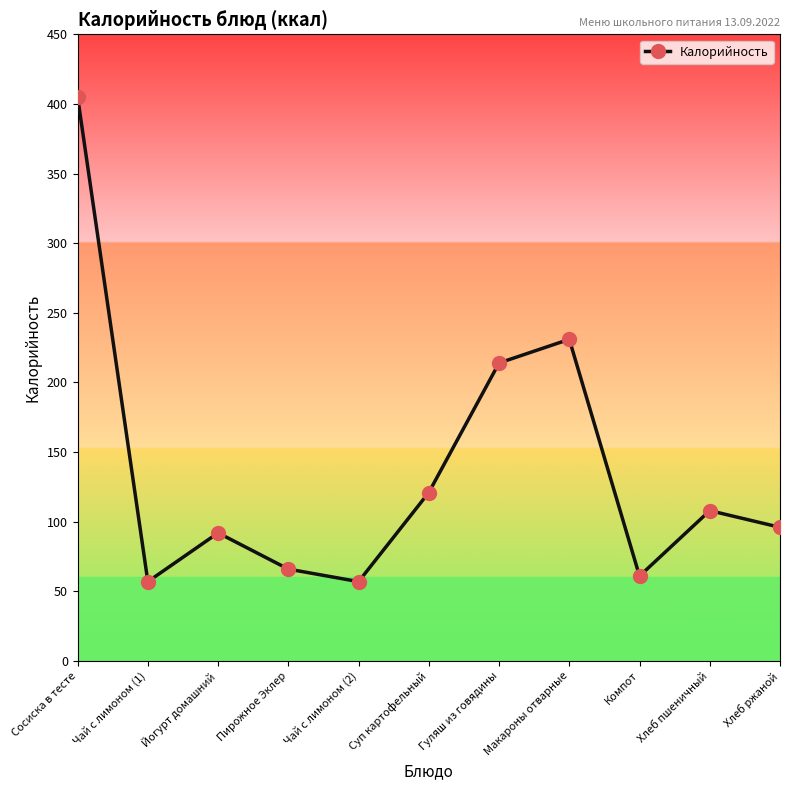

Where does the data first go above 96?

Сосиска в тесте